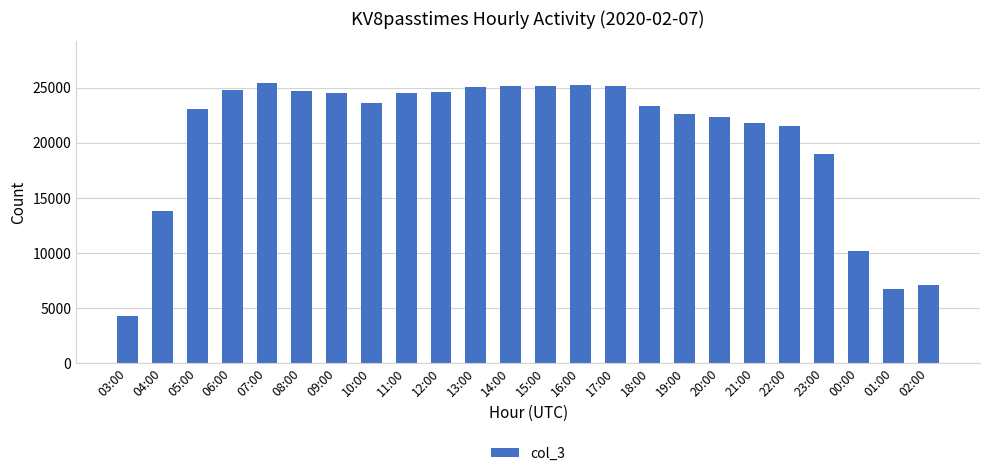

Count the number of categories in the chart.

24